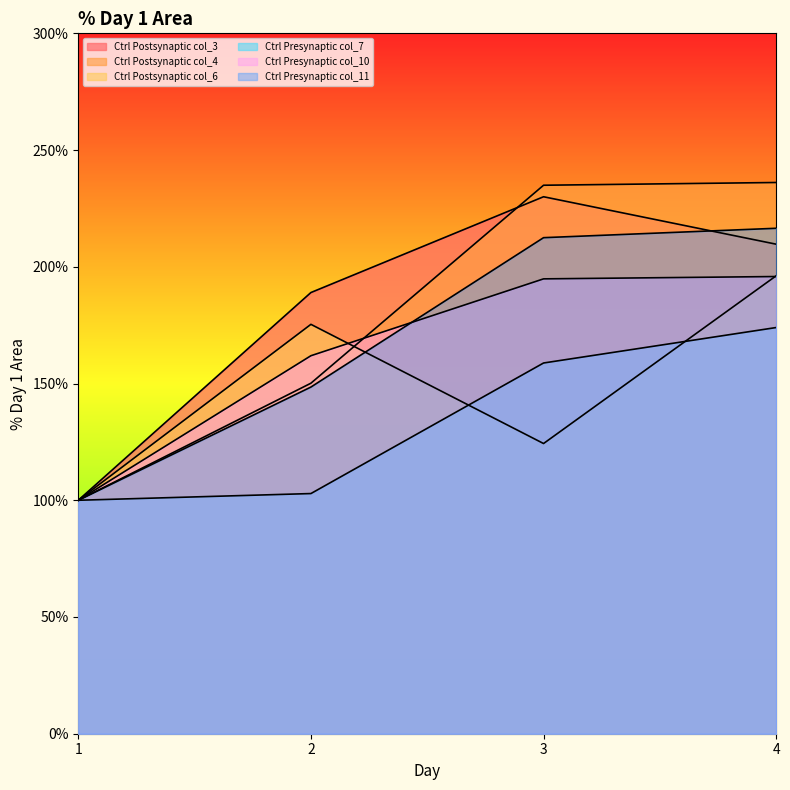

What is the difference between the highest and lowest values at 4?

62.1